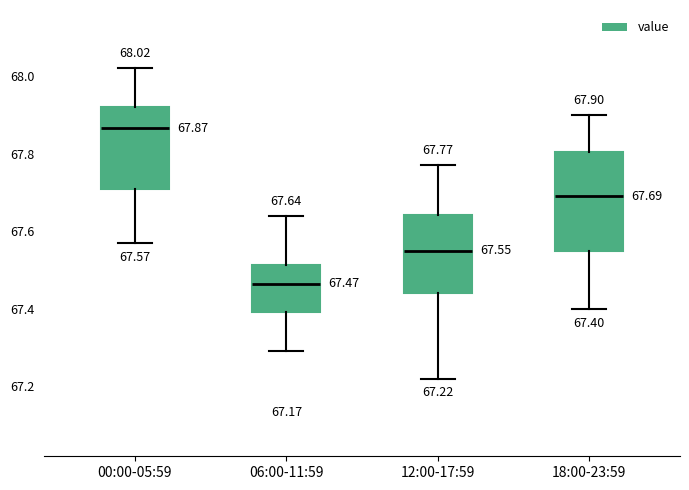

Which box is the tallest, from its lower edge to its upper edge?

18:00-23:59